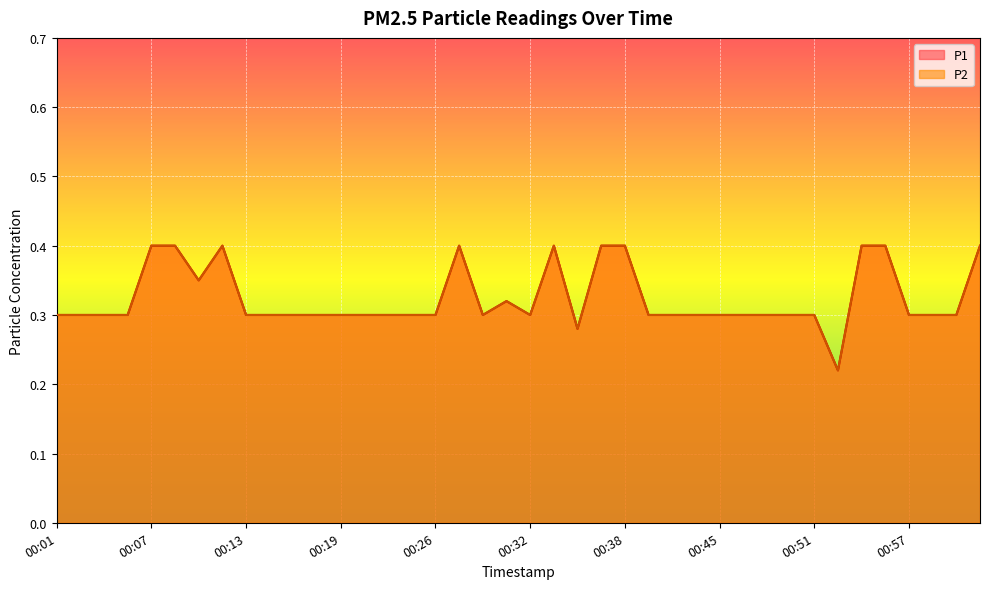

True or false: P1 has a value of 0.3 at 00:31.

True